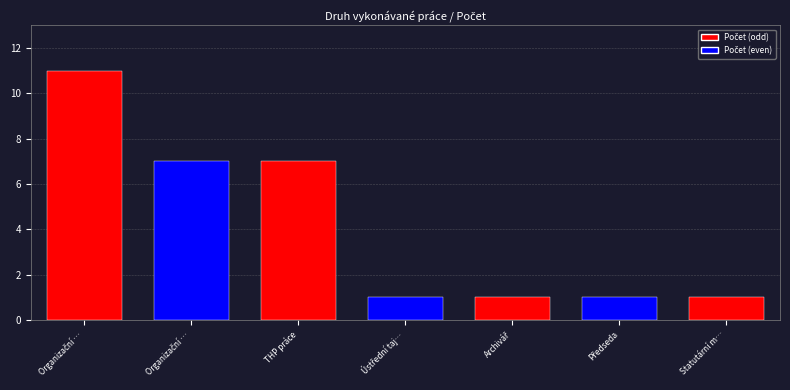

What is the value of the 6th bar from the left?

1